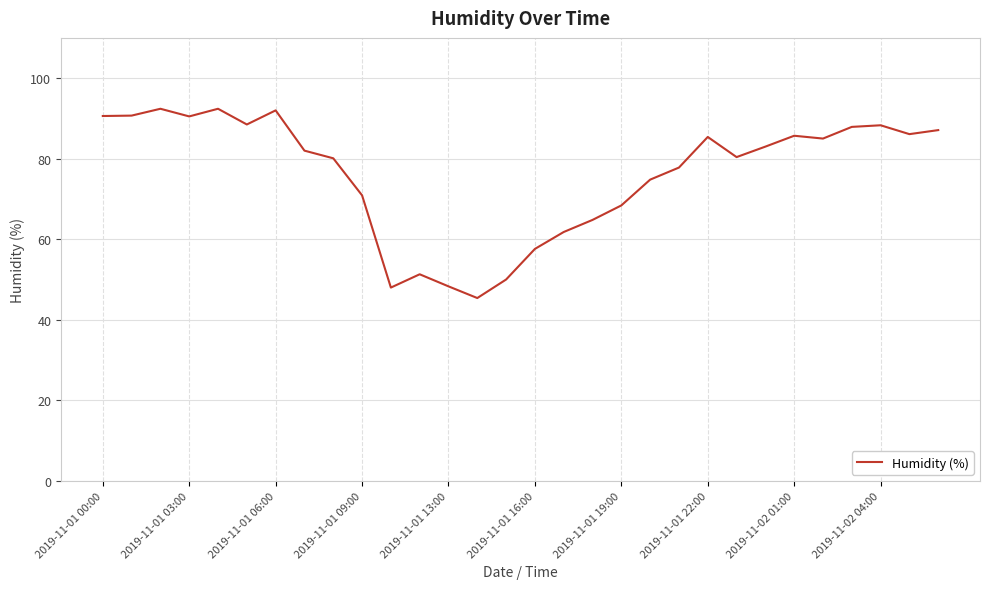

What is the greatest value displayed?

92.4